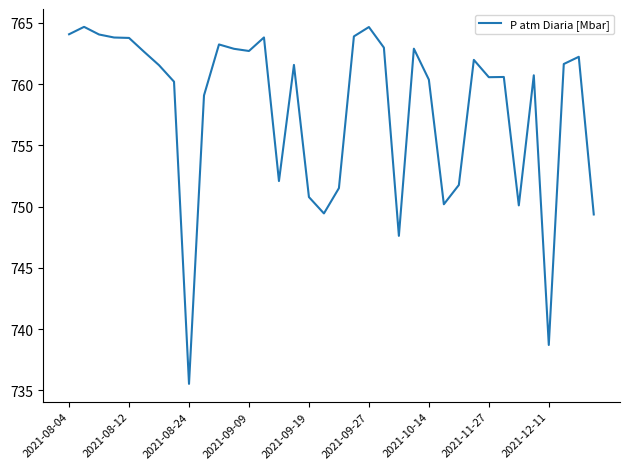

What is the greatest value displayed?

764.7